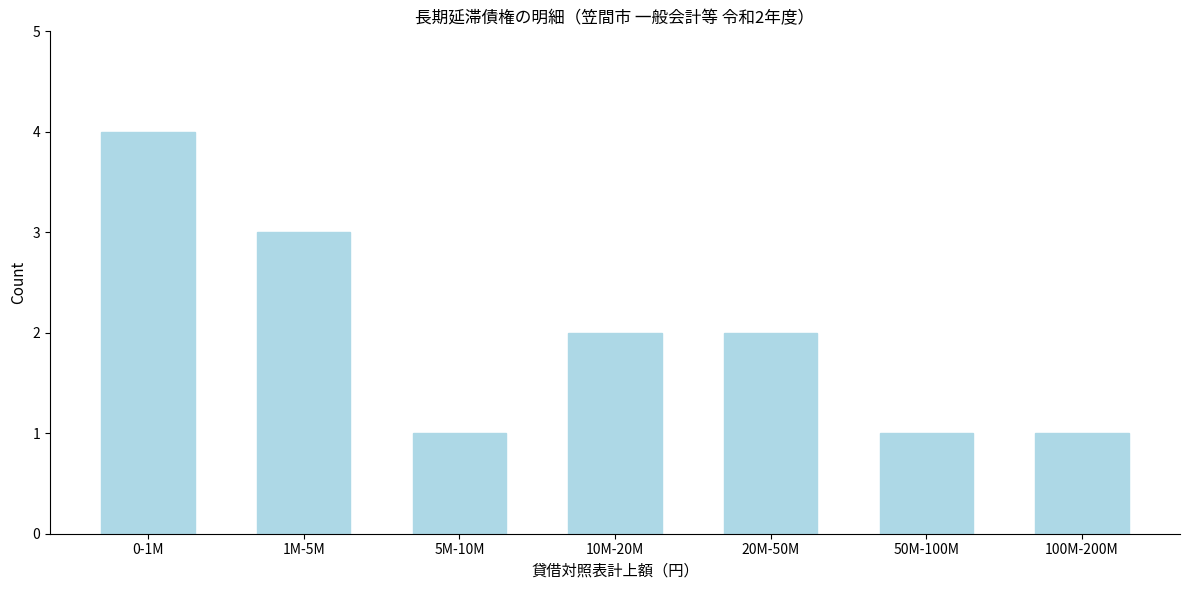

Reading left to right, list all the values displayed in this chart.

4	3	1	2	2	1	1